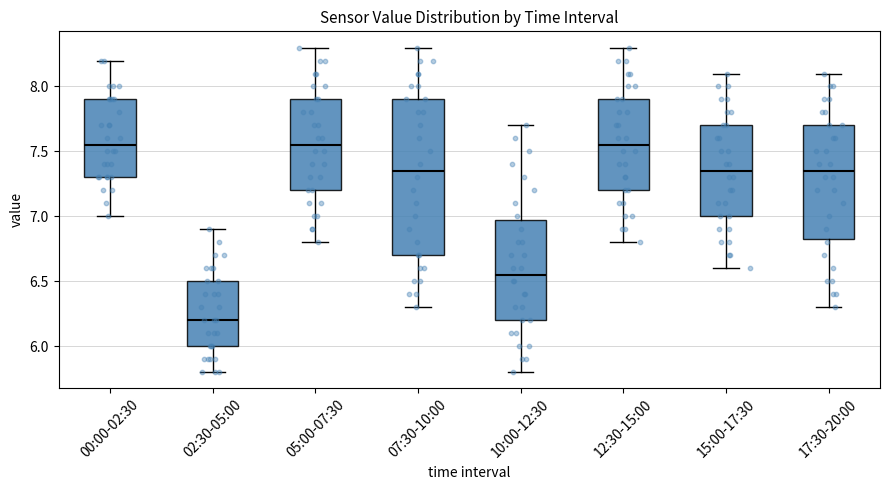

Reading left to right, transcribe this box plot: for each box, give where its median line is, the range the box spans, and where its two whiskers end, as read against the y-axis. The values are not printed on the chart, so give them approximately, as read against the axis.

00:00-02:30: median 7.55, box 7.30 to 7.90, whiskers 7.00 to 8.20
02:30-05:00: median 6.20, box 6.00 to 6.50, whiskers 5.80 to 6.90
05:00-07:30: median 7.55, box 7.20 to 7.90, whiskers 6.80 to 8.30
07:30-10:00: median 7.35, box 6.70 to 7.90, whiskers 6.30 to 8.30
10:00-12:30: median 6.55, box 6.20 to 7.00, whiskers 5.80 to 7.70
12:30-15:00: median 7.55, box 7.20 to 7.90, whiskers 6.80 to 8.30
15:00-17:30: median 7.35, box 7.00 to 7.70, whiskers 6.60 to 8.10
17:30-20:00: median 7.35, box 6.85 to 7.70, whiskers 6.30 to 8.10